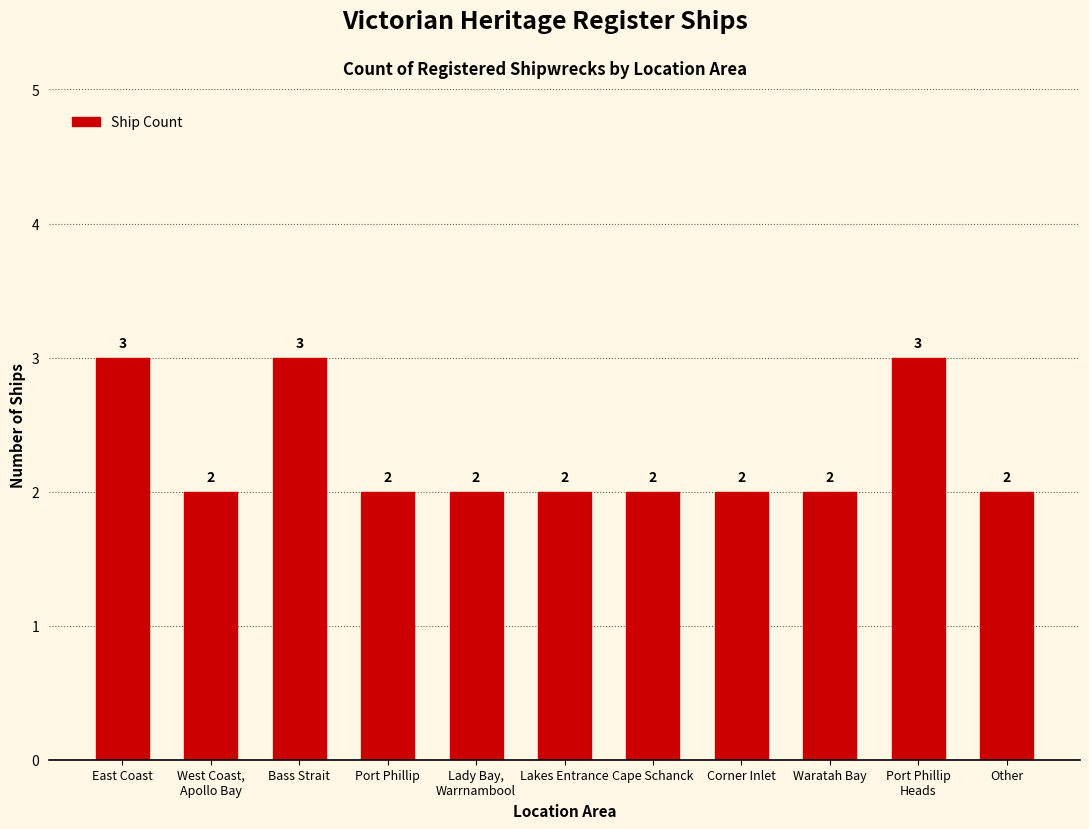

The chart shows a value of 1 at Cape Schanck. True or false?

False